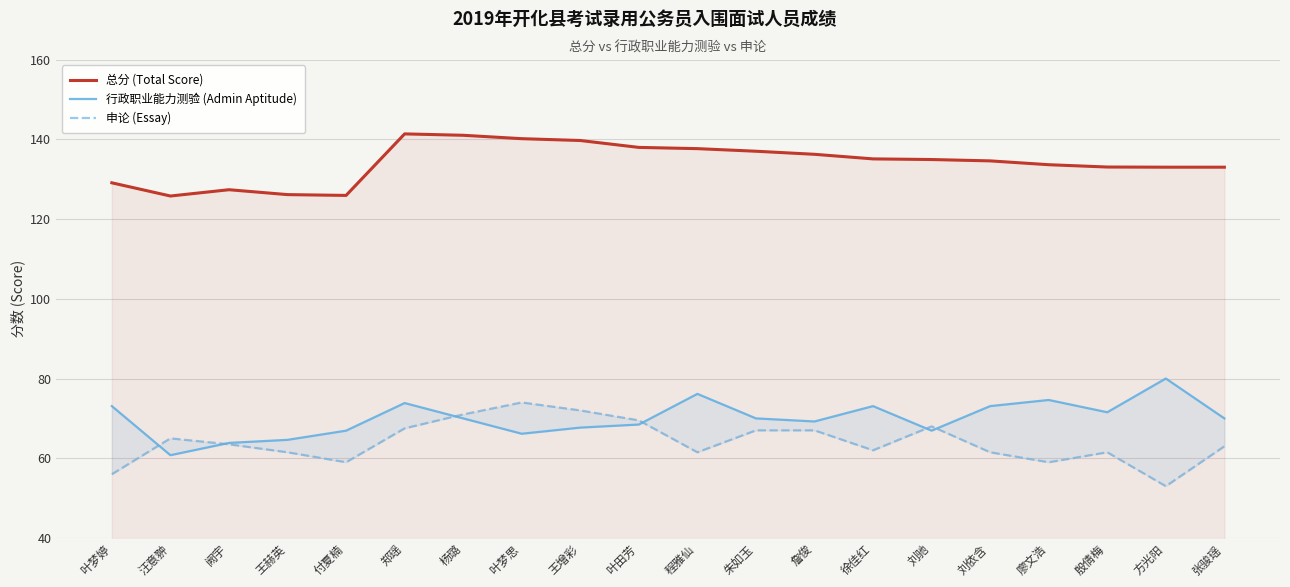

What is the value of the 总分 (Total Score) point at the 4th from the left?

126.1